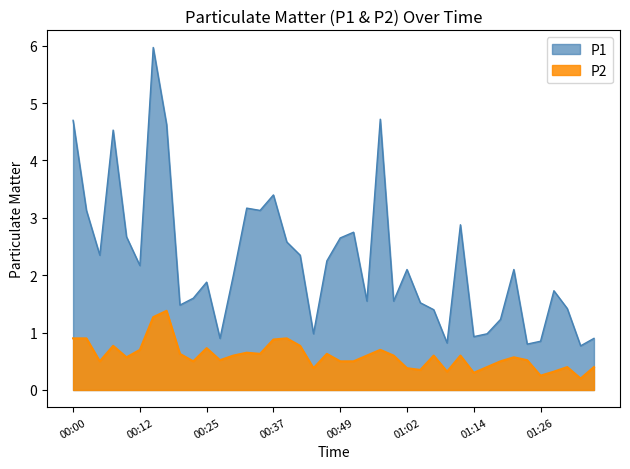

Which label corresponds to the largest value in the chart?

00:15